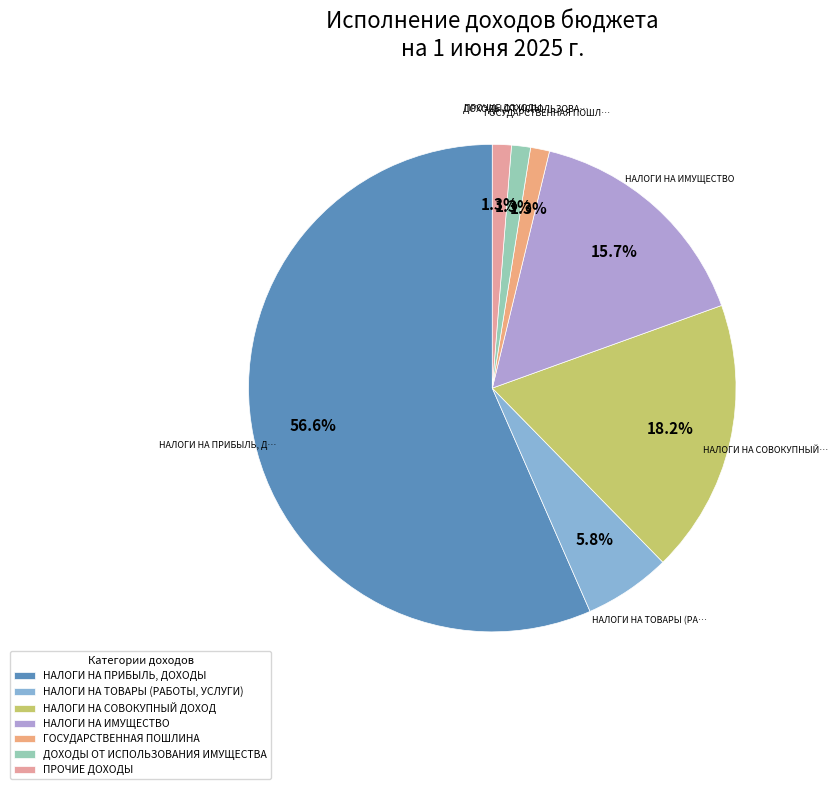

Count the number of slices in the pie.

7